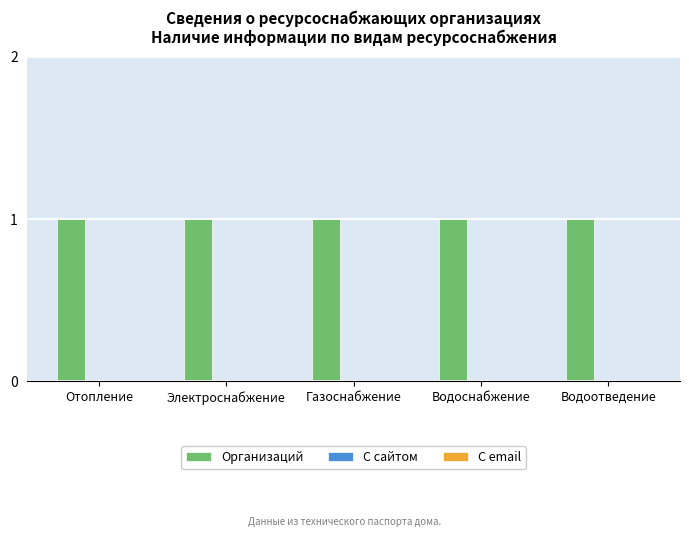

What are all the series names shown in the legend?

Организаций, С сайтом, С email